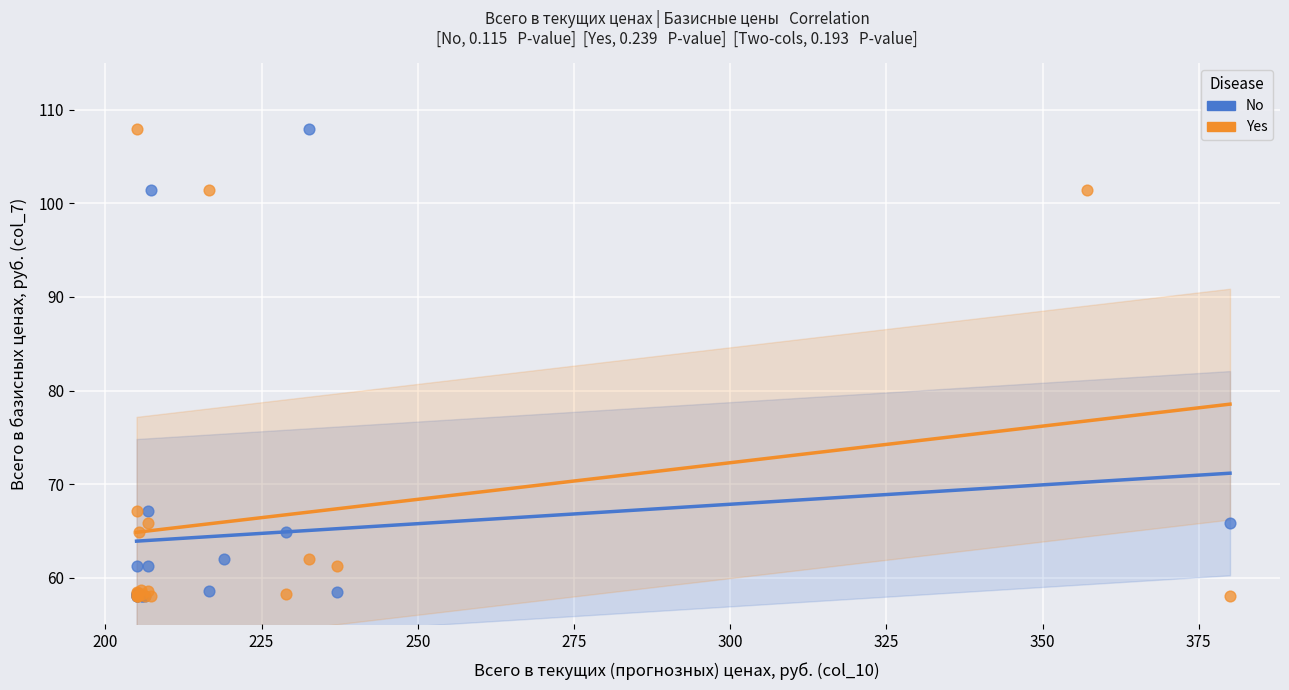

What are all the series names shown in the legend?

No, Yes